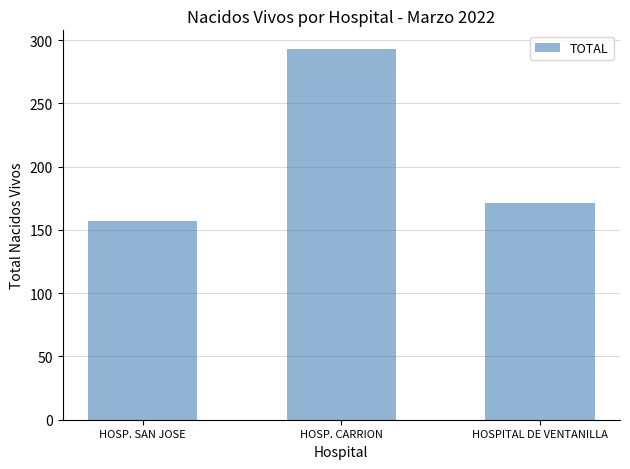

List the labels in order of value, largest first.

HOSP. CARRION, HOSPITAL DE VENTANILLA, HOSP. SAN JOSE